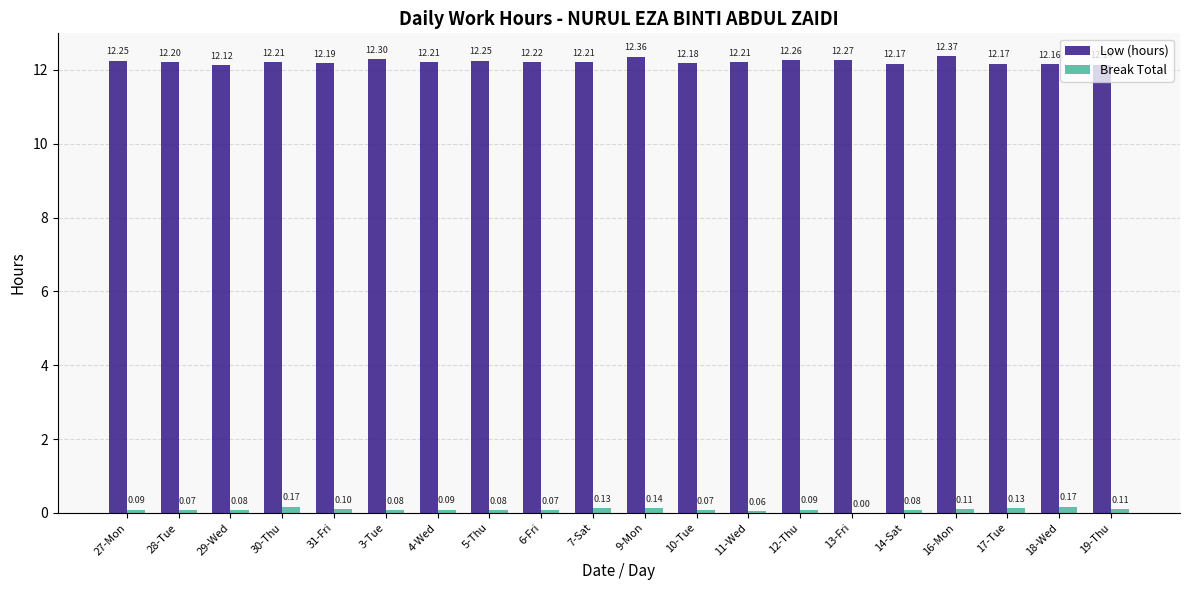

Which series changed the most between 27-Mon and 16-Mon?

Low (hours)